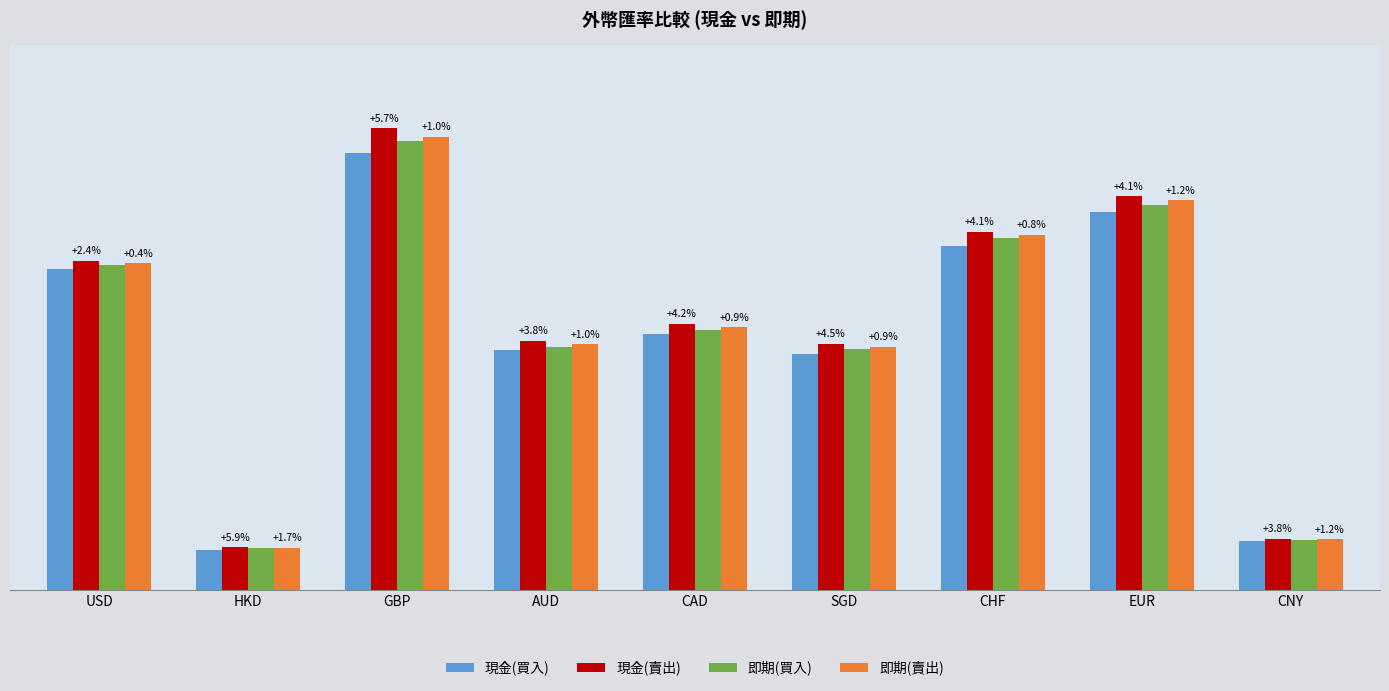

What are all the series names shown in the legend?

現金(買入), 現金(賣出), 即期(買入), 即期(賣出)